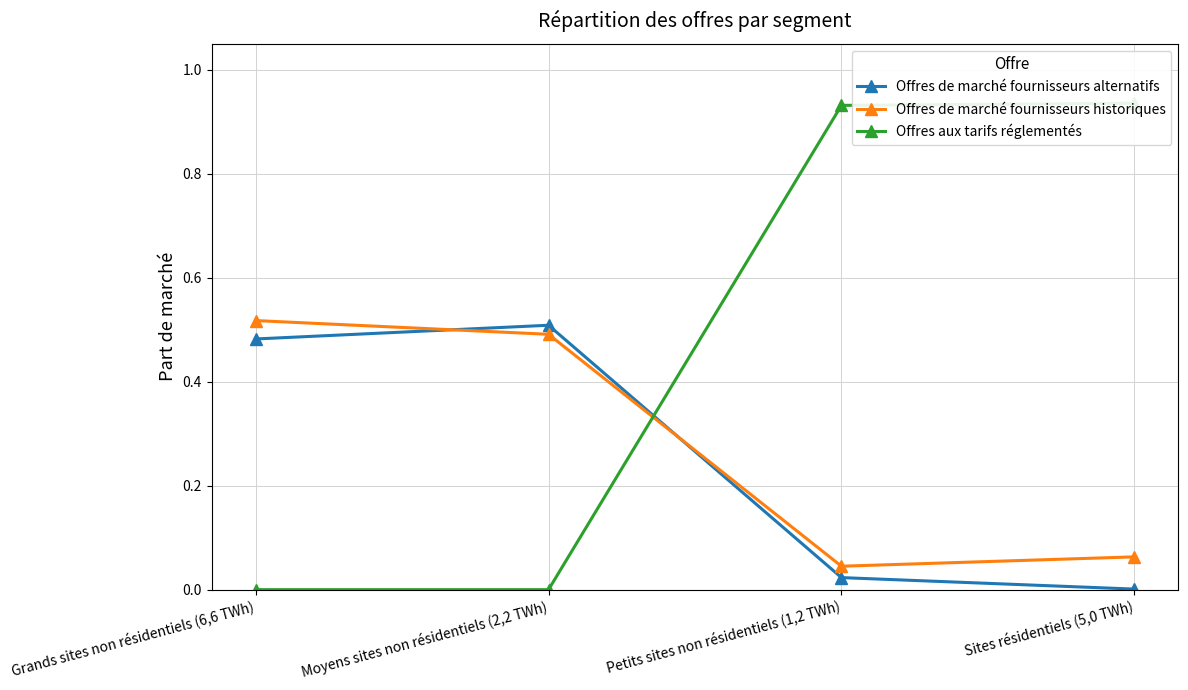

Reading left to right, transcribe all the data shown in this chart.

Offres de marché fournisseurs alternatifs: Grands sites non résidentiels (6,6 TWh)=0.5	Moyens sites non résidentiels (2,2 TWh)=0.5	Petits sites non résidentiels (1,2 TWh)=0.0	Sites résidentiels (5,0 TWh)=0.0
Offres de marché fournisseurs historiques: Grands sites non résidentiels (6,6 TWh)=0.5	Moyens sites non résidentiels (2,2 TWh)=0.5	Petits sites non résidentiels (1,2 TWh)=0.0	Sites résidentiels (5,0 TWh)=0.1
Offres aux tarifs réglementés: Grands sites non résidentiels (6,6 TWh)=0.0	Moyens sites non résidentiels (2,2 TWh)=0.0	Petits sites non résidentiels (1,2 TWh)=0.9	Sites résidentiels (5,0 TWh)=0.9